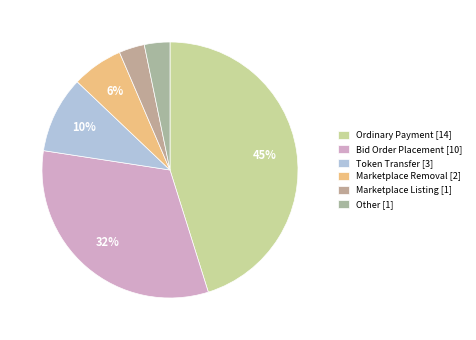

To the nearest percent, what is the average slice percentage?

17%